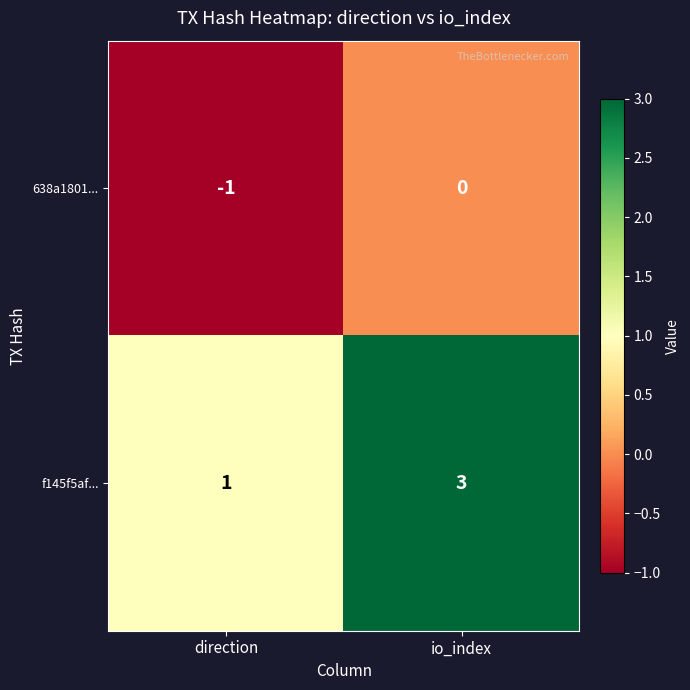

Which series has the largest range (max minus min)?

f145f5af...